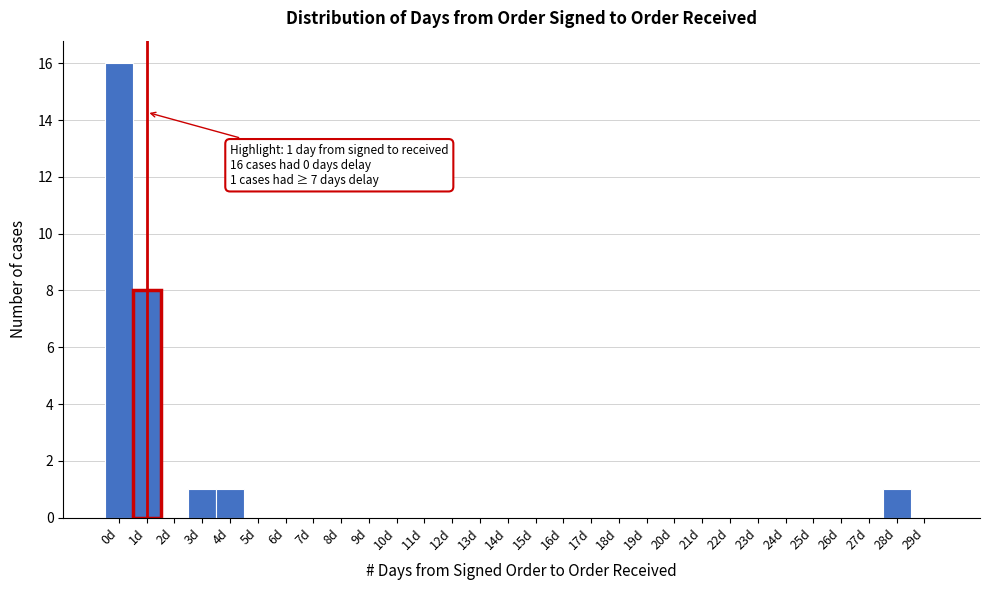

Over which range of the x-axis is the bar tallest?

-0.5 to 0.5